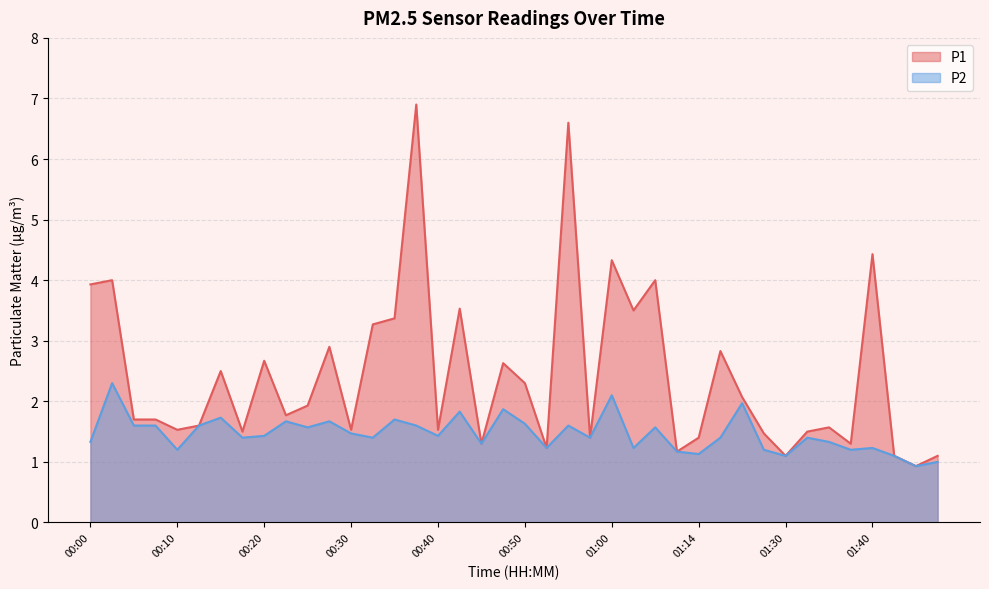

What is the label of the 38th point from the right?

00:05